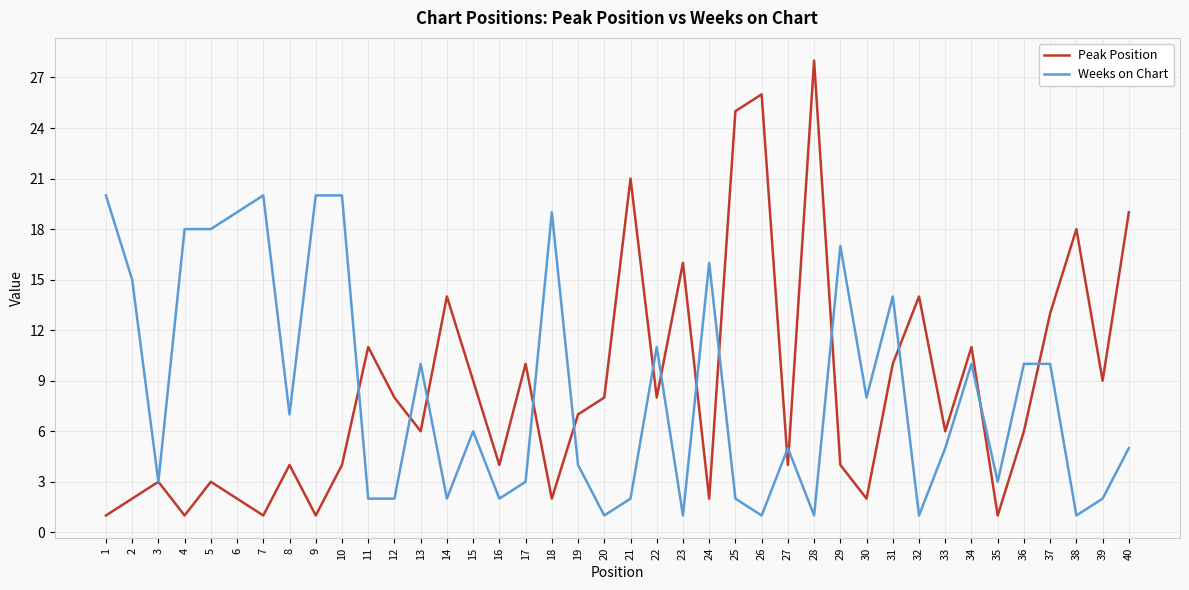

Count the number of data series in this chart.

2